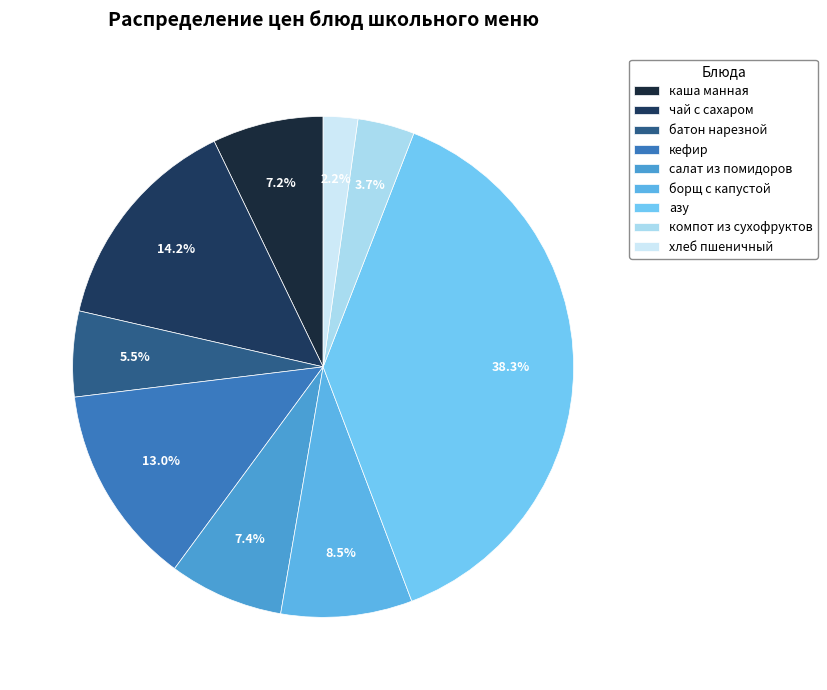

True or false: хлеб пшеничный accounts for 2% of the total.

True